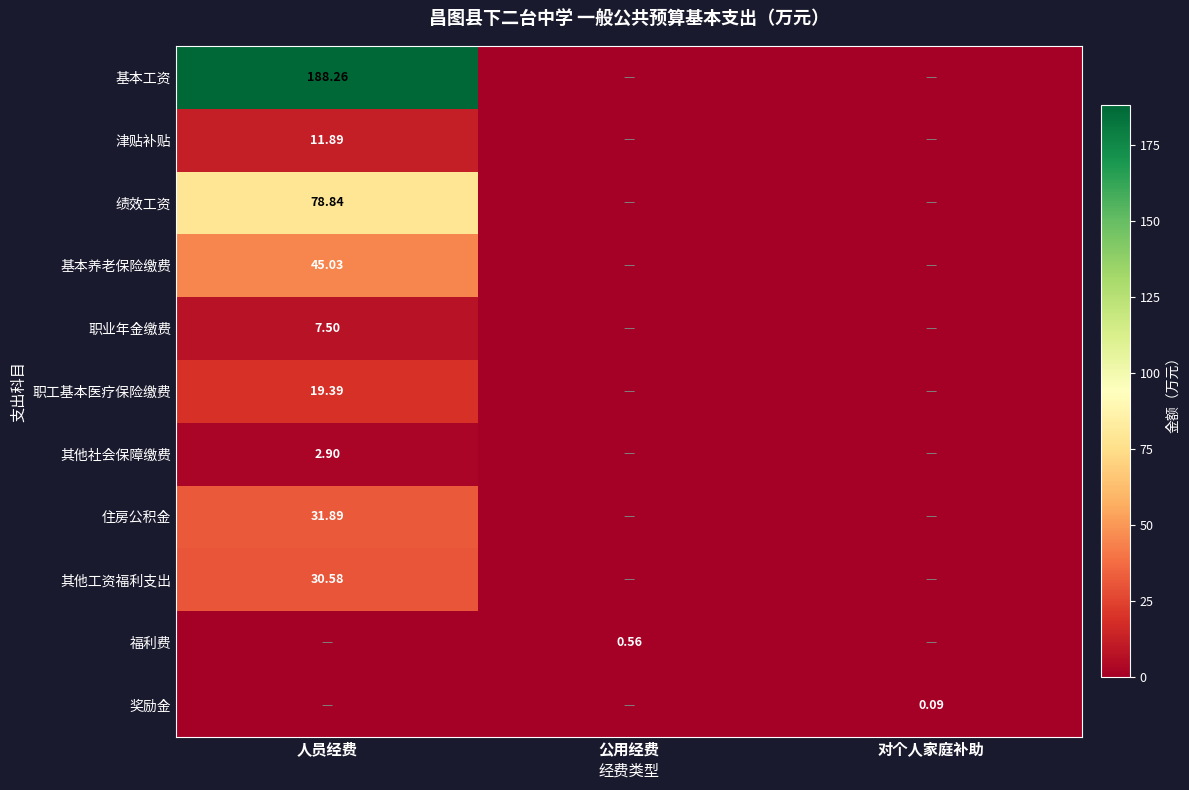

What is the spread (max minus min) of values at 人员经费?

188.3